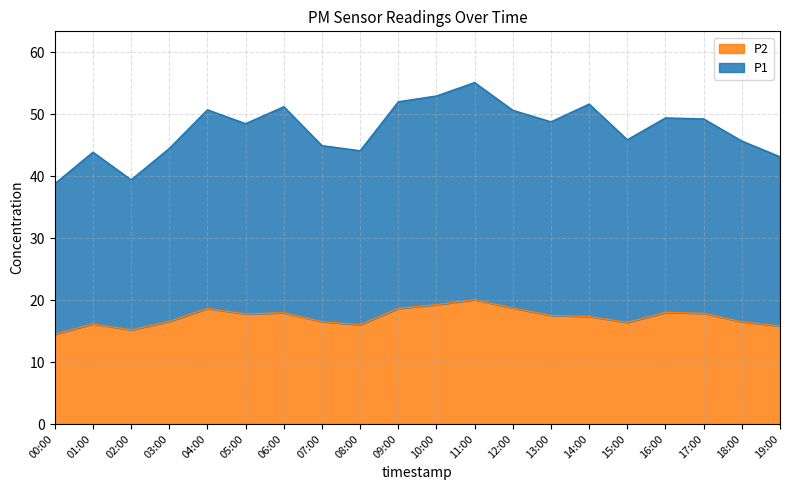

Where is the first local minimum for P1?

02:00